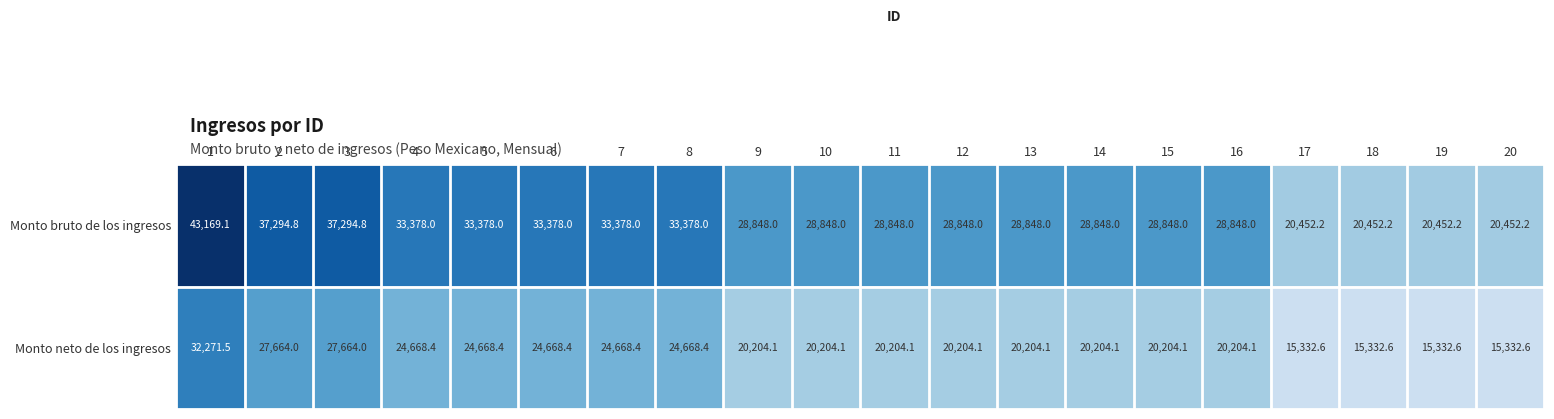

Which series has the widest spread of values?

Monto bruto de los ingresos